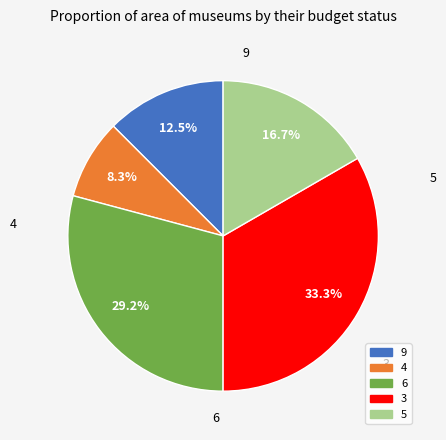

Is there any slice that represents more than half of the pie?

No